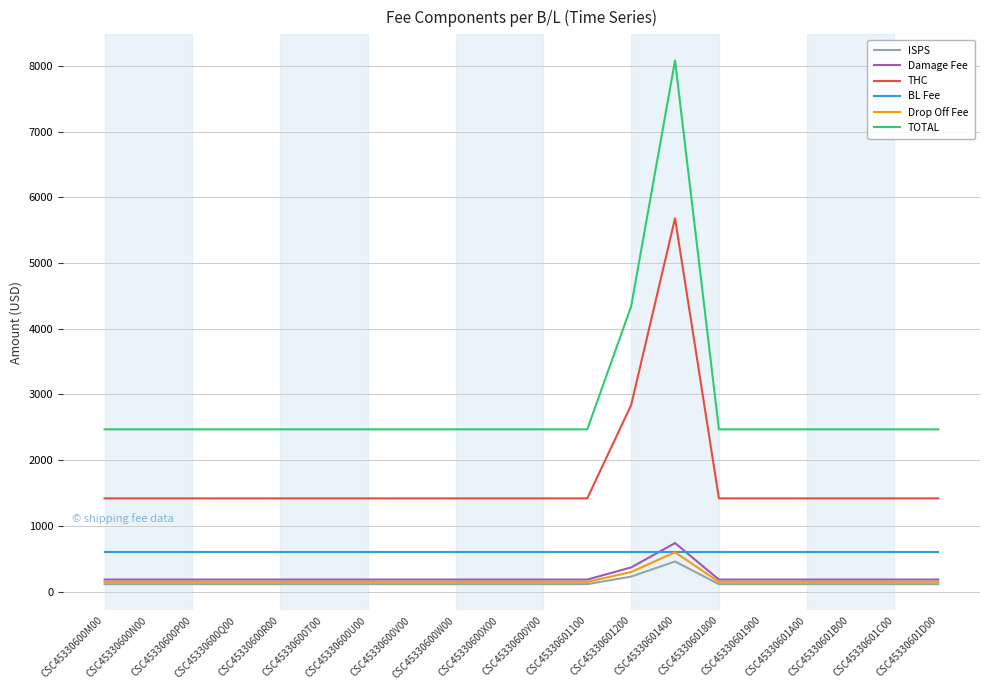

True or false: ISPS and THC intersect in this chart.

False